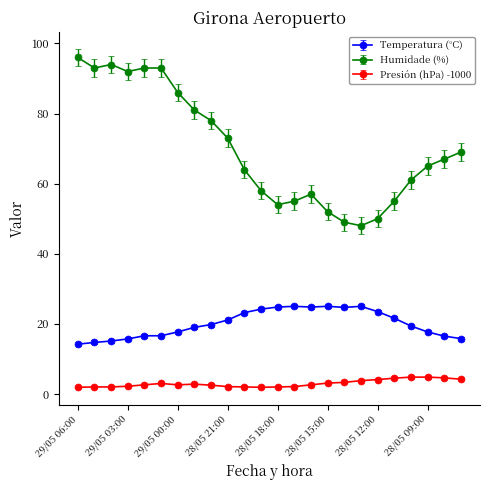

True or false: Temperatura (°C) and Humidade (%) intersect in this chart.

False